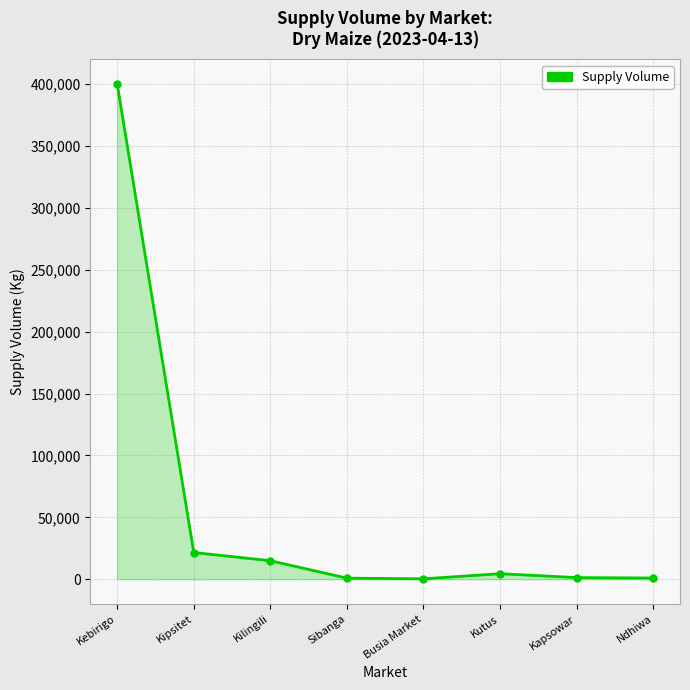

What is the maximum value shown in the chart?

400000